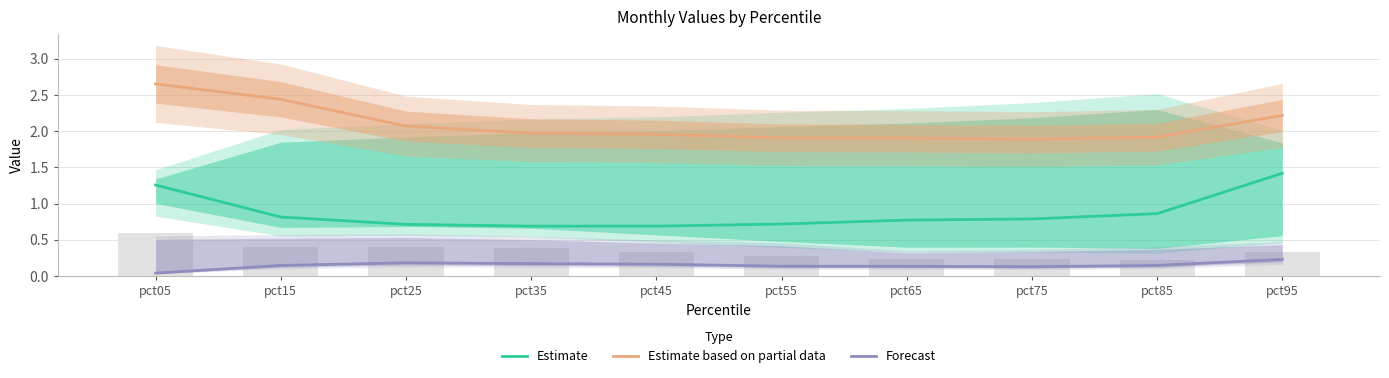

Rank the categories by Forecast value from lowest to highest.

pct05, pct75, pct65, pct55, pct15, pct85, pct45, pct35, pct25, pct95